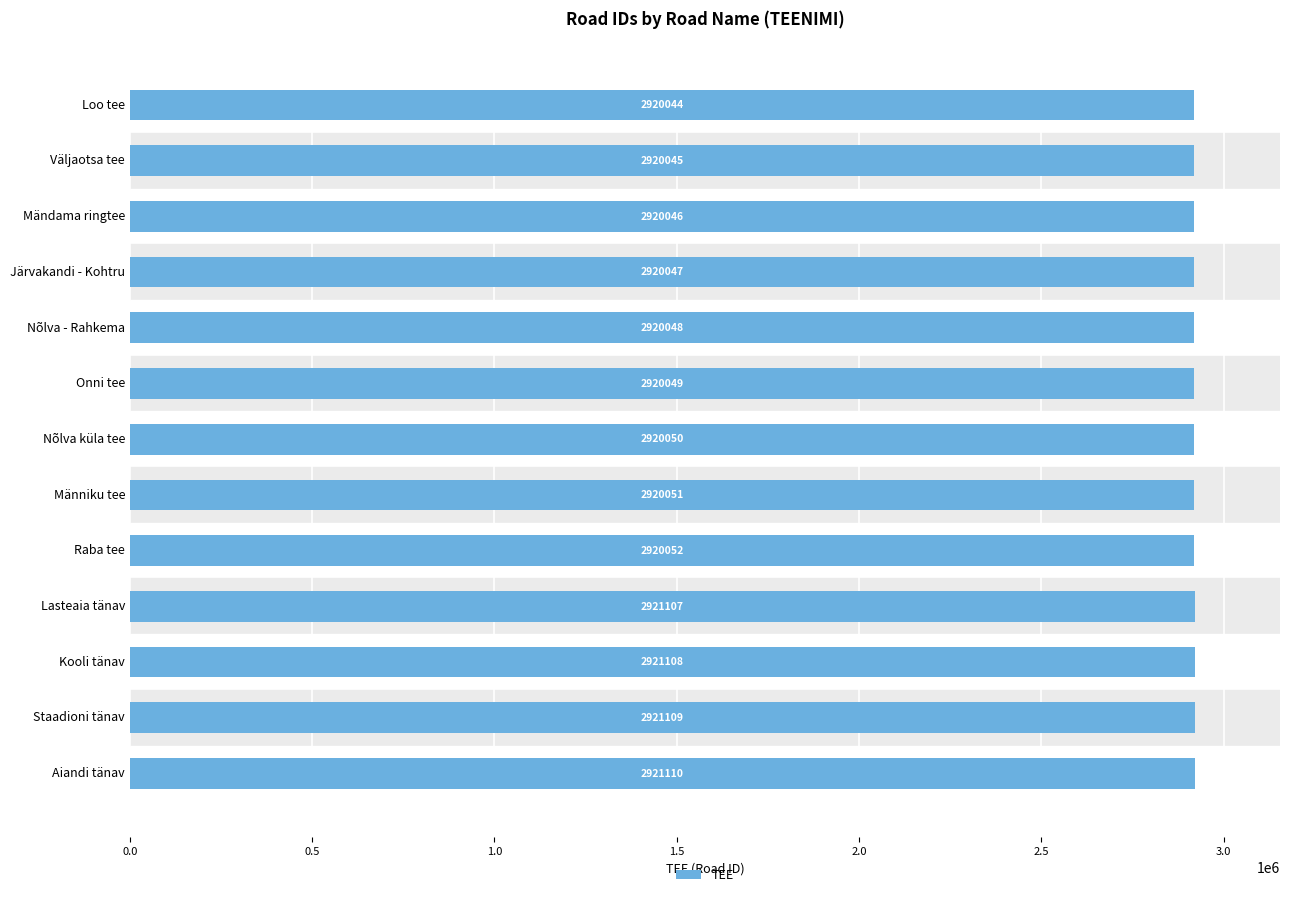

List the labels in order of value, largest first.

Aiandi tänav, Staadioni tänav, Kooli tänav, Lasteaia tänav, Raba tee, Männiku tee, Nõlva küla tee, Onni tee, Nõlva - Rahkema, Järvakandi - Kohtru, Mändama ringtee, Väljaotsa tee, Loo tee